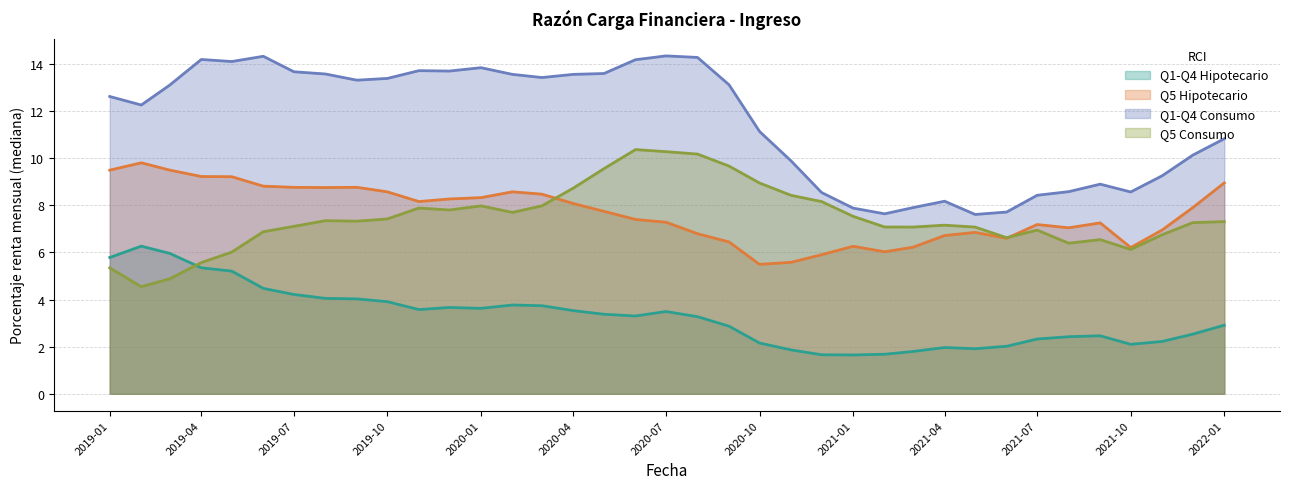

Which series has the largest range (max minus min)?

Q1-Q4 Consumo